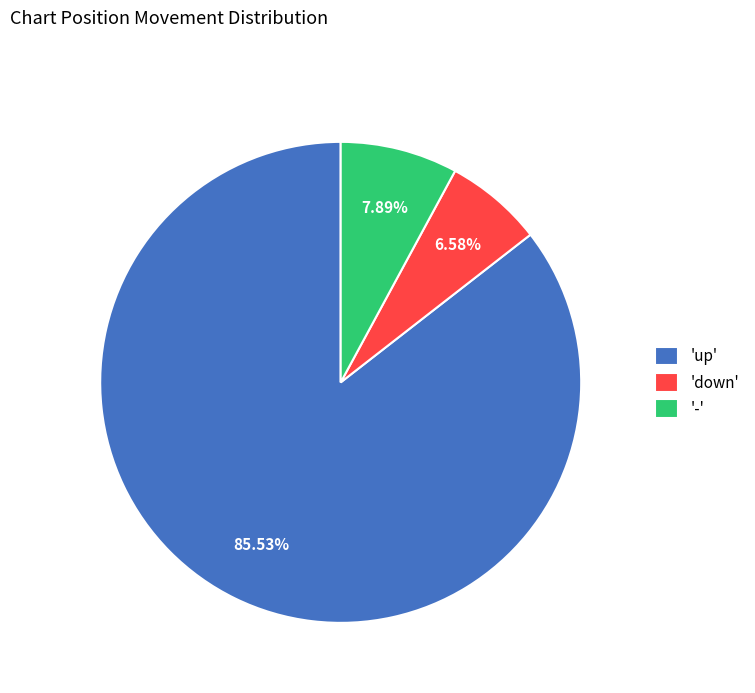

Rank the categories by value from lowest to highest.

'down', '-', 'up'